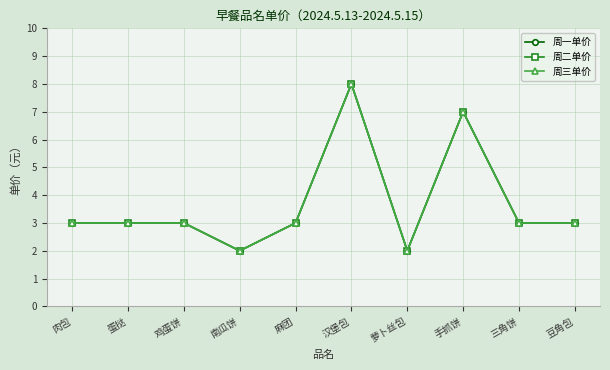

At how many categories does at least one series exceed 2?

8